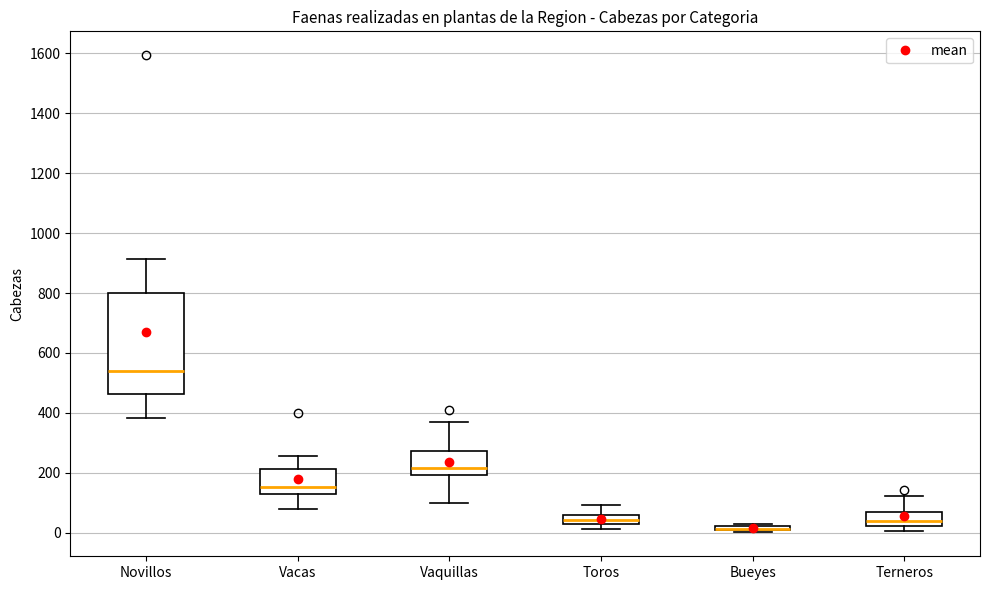

Which box is the tallest, from its lower edge to its upper edge?

Novillos